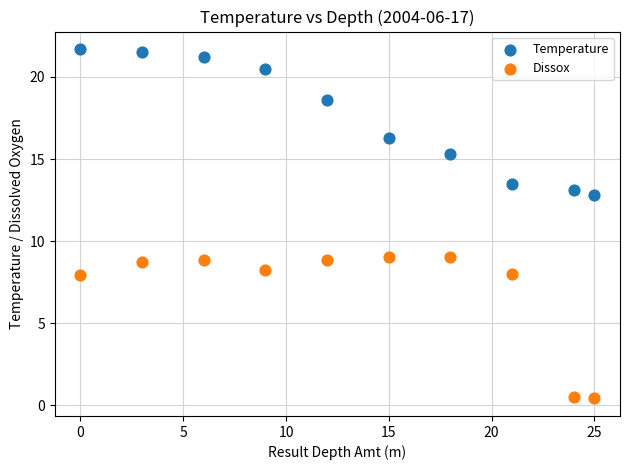

Across all data points, what is the range of Y values (max minus min)?

21.3